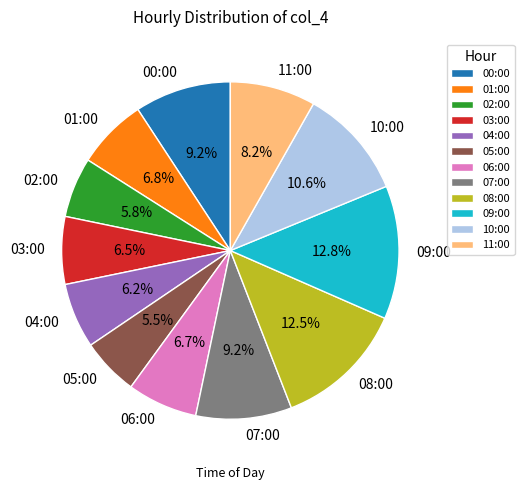

Between 03:00 and 10:00, which is larger?

10:00